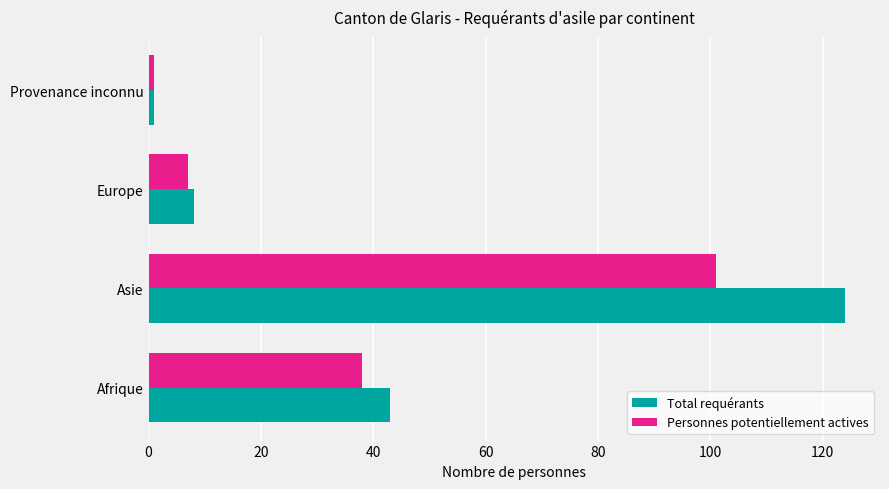

Which series has the largest total across all categories?

Total requérants